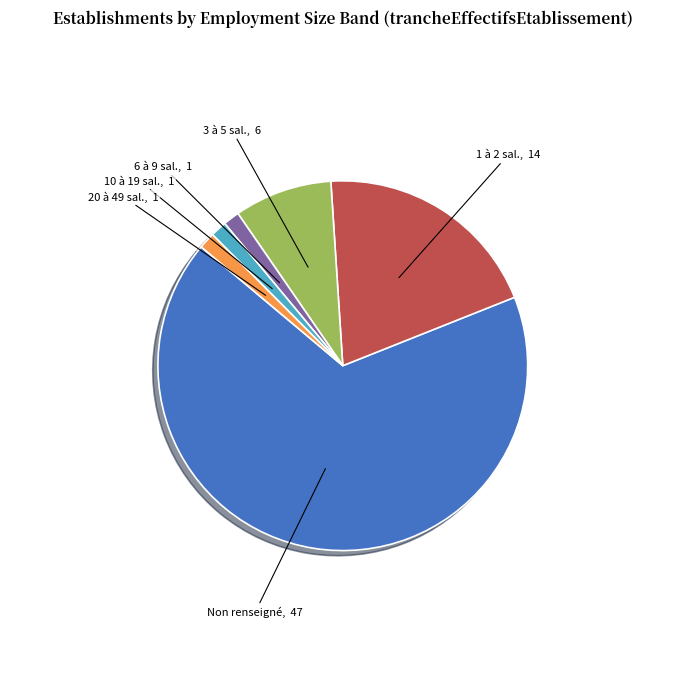

Combined, do 3 à 5 sal. and 20 à 49 sal. account for over 50%?

No